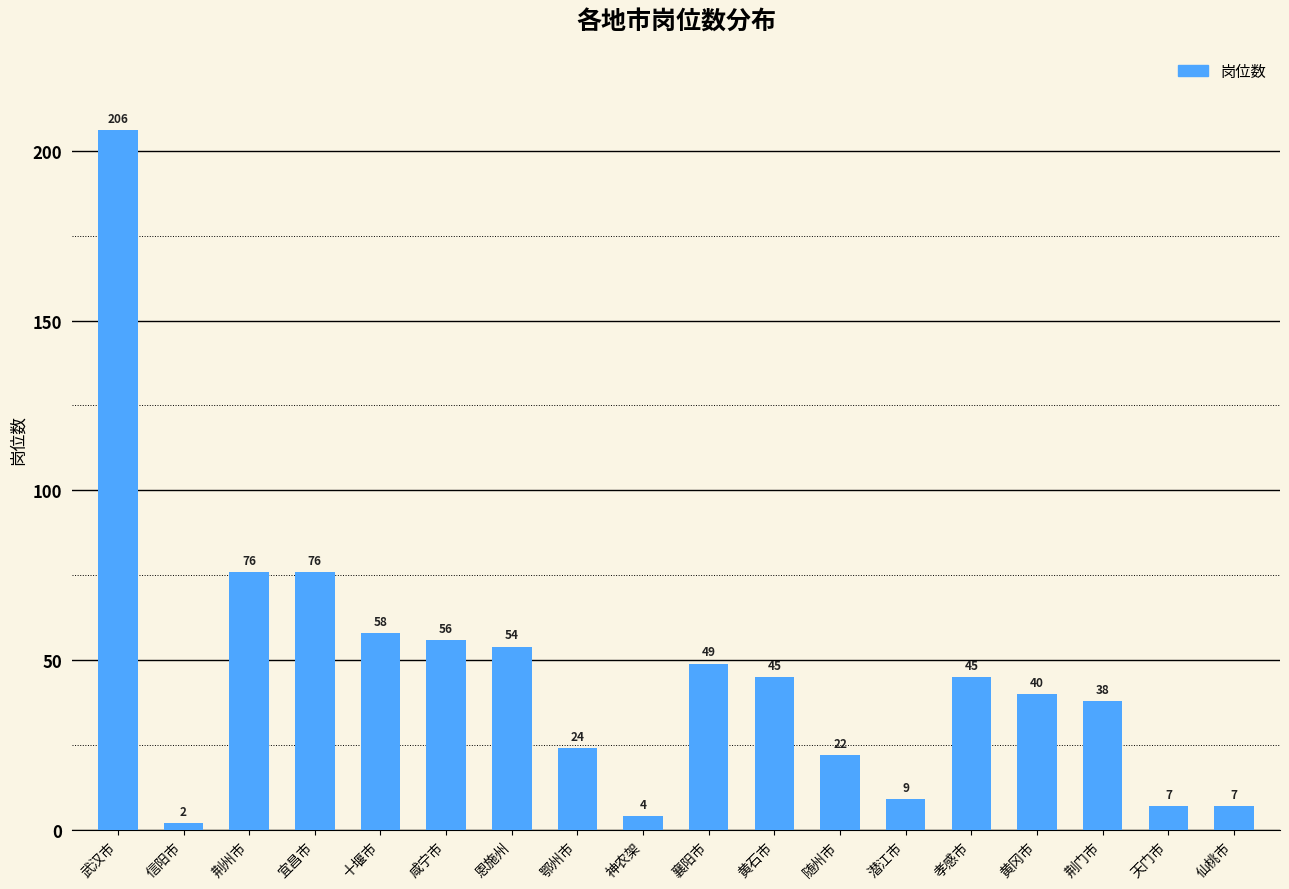

What is the approximate value at 荆门市, to the nearest 5?

40